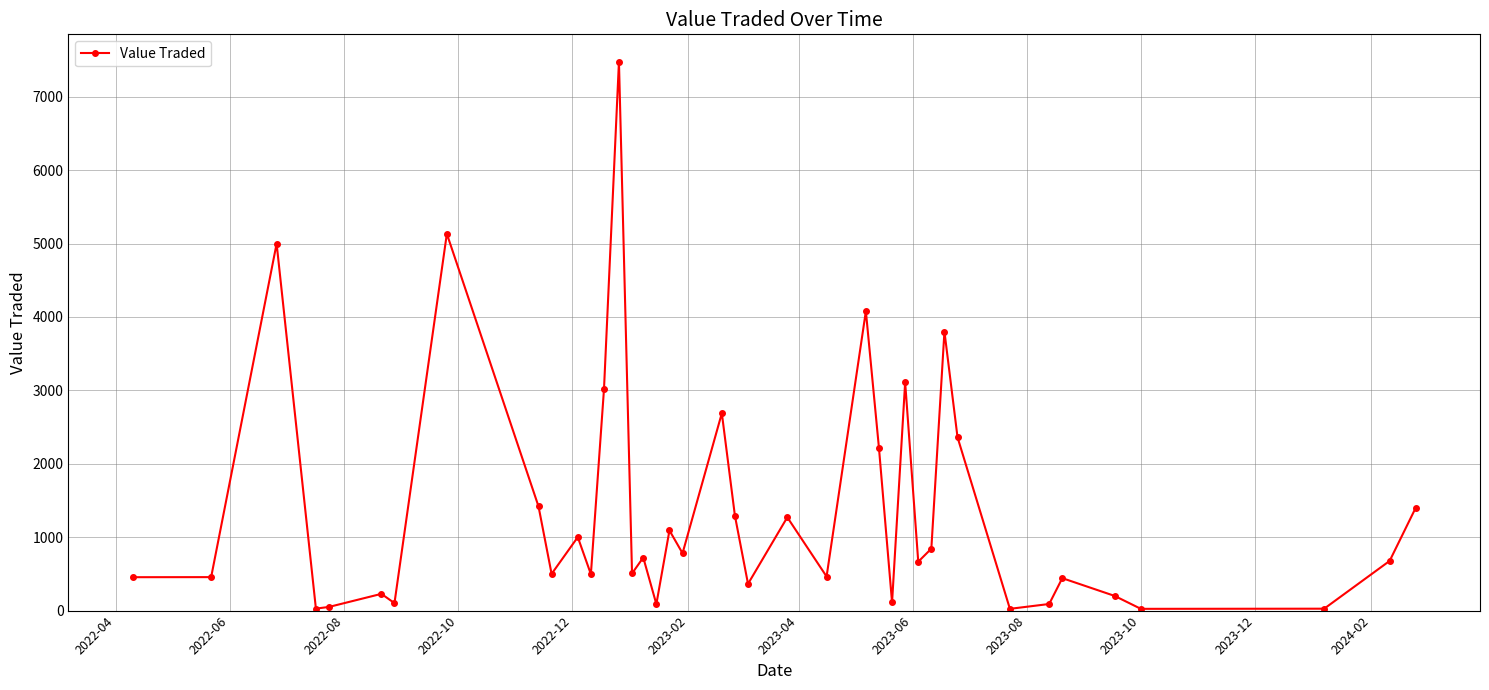

What is the difference between the maximum and minimum values?

7454